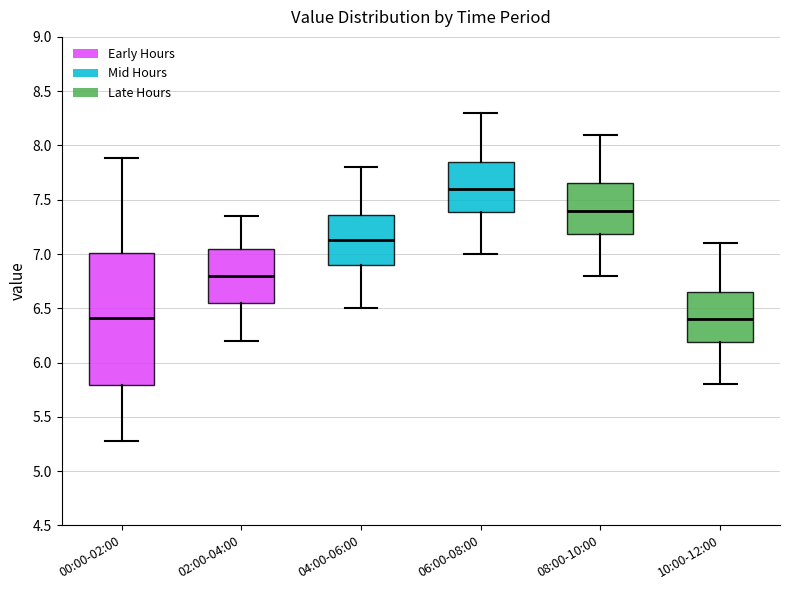

Reading left to right, transcribe this box plot: for each box, give where its median line is, the range the box spans, and where its two whiskers end, as read against the y-axis. The values are not printed on the chart, so give them approximately, as read against the axis.

00:00-02:00: median 6.40, box 5.80 to 7.00, whiskers 5.30 to 7.90
02:00-04:00: median 6.80, box 6.55 to 7.05, whiskers 6.20 to 7.35
04:00-06:00: median 7.15, box 6.90 to 7.35, whiskers 6.50 to 7.80
06:00-08:00: median 7.60, box 7.40 to 7.85, whiskers 7.00 to 8.30
08:00-10:00: median 7.40, box 7.20 to 7.65, whiskers 6.80 to 8.10
10:00-12:00: median 6.40, box 6.20 to 6.65, whiskers 5.80 to 7.10